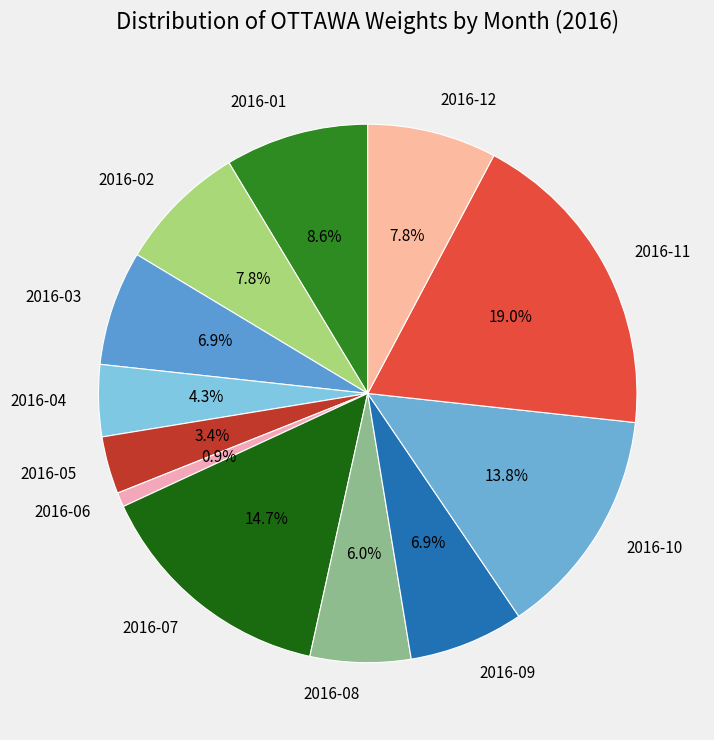

What is the smallest slice in the pie chart?

2016-06